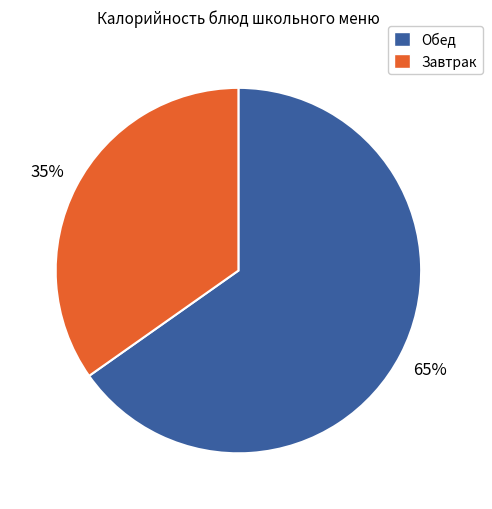

How many segments does this pie chart have?

2